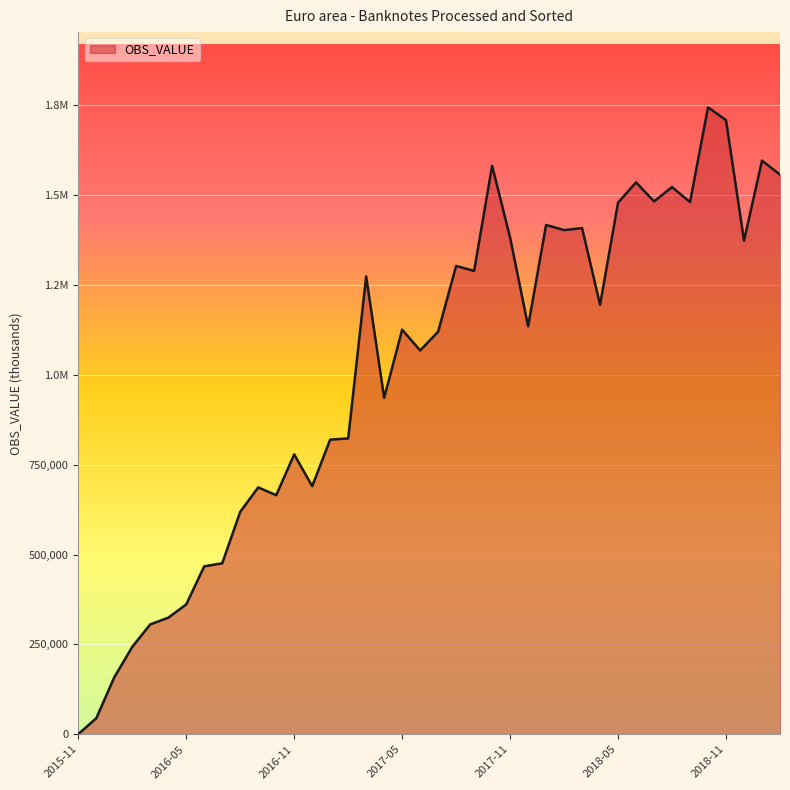

What is the label of the 9th point from the right?

2018-06